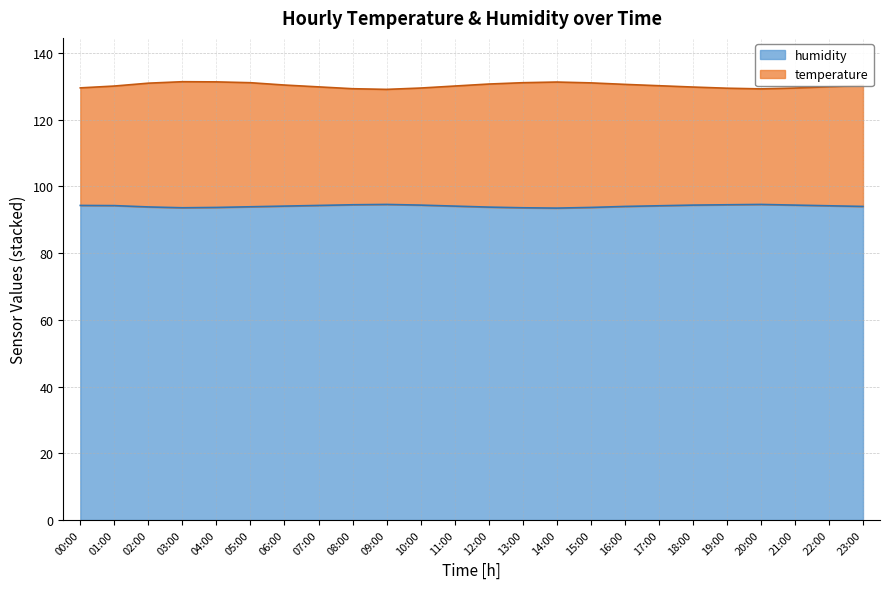

Does the chart display data point markers on the line(s)?

No